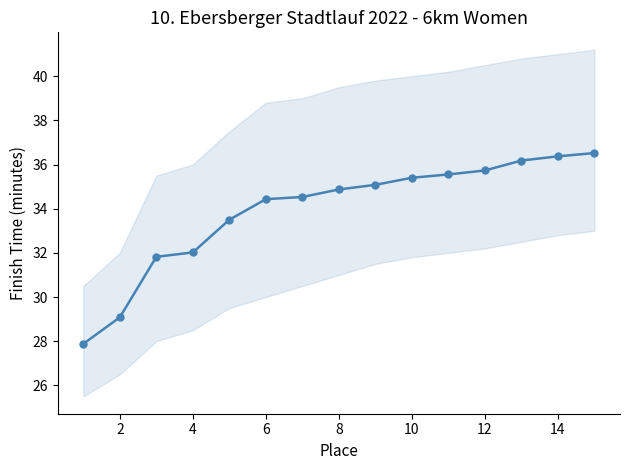

What is the sum of all values?

509.0